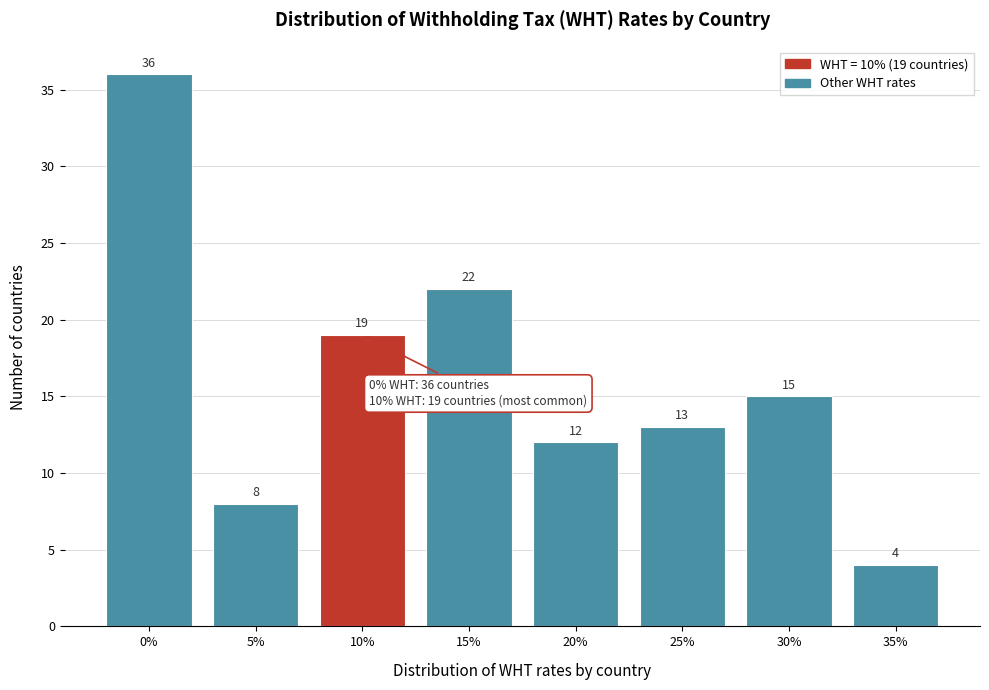

Reading left to right, list all the values displayed in this chart.

0%=36	5%=8	10%=19	15%=22	20%=12	25%=13	30%=15	35%=4